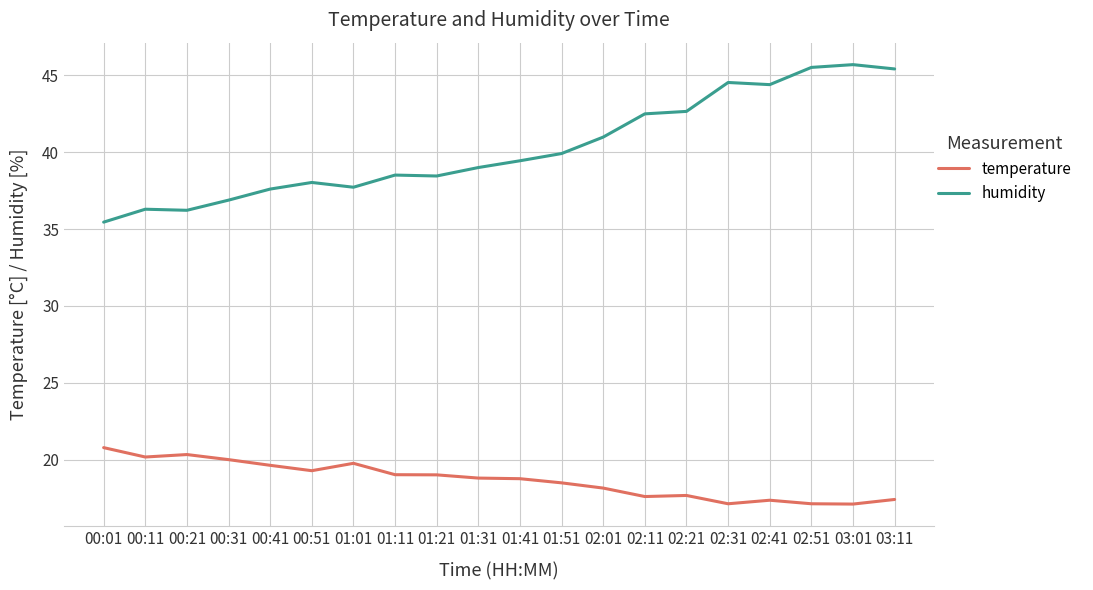

Does the chart display data point markers on the line(s)?

No